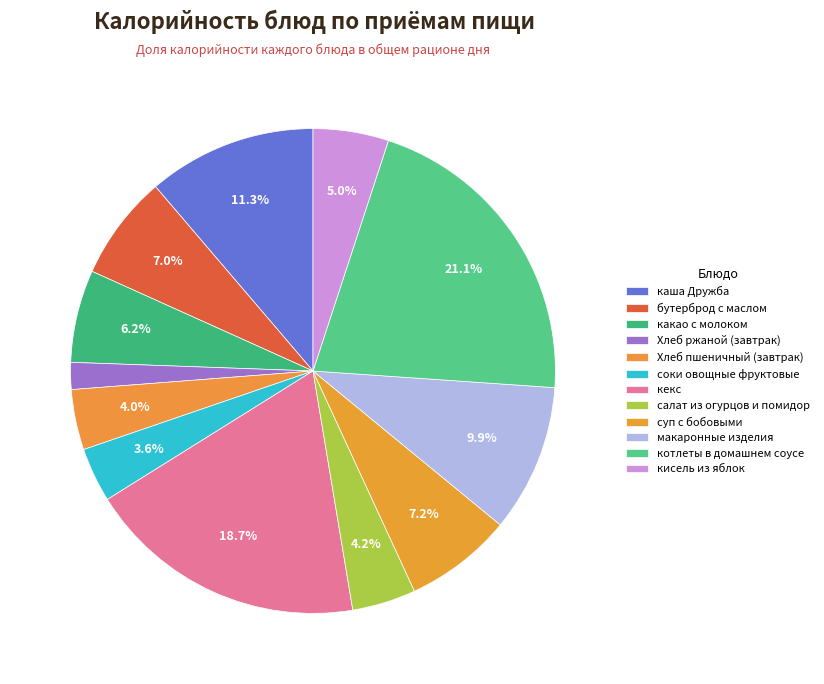

How many slices are in this pie chart?

12